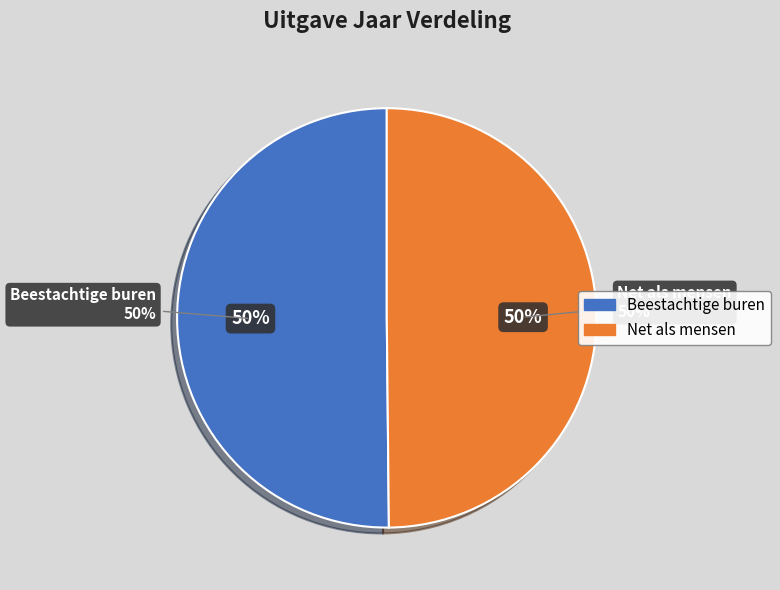

Is Net als mensen the majority of the pie?

No